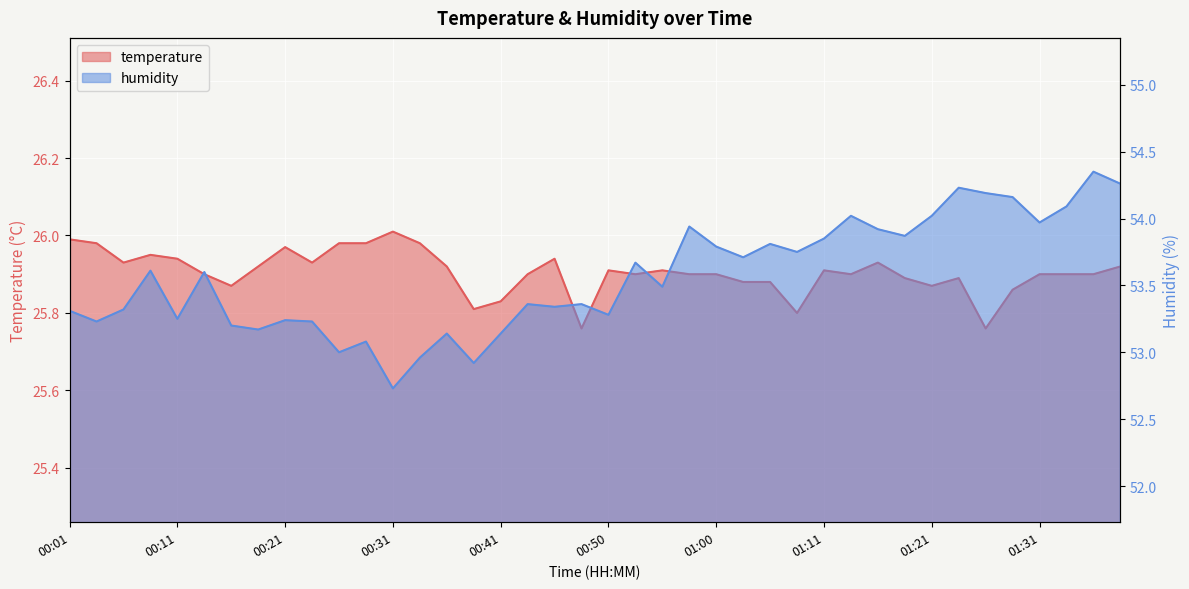

At 01:03, list the series in order from smallest to largest.

temperature, humidity